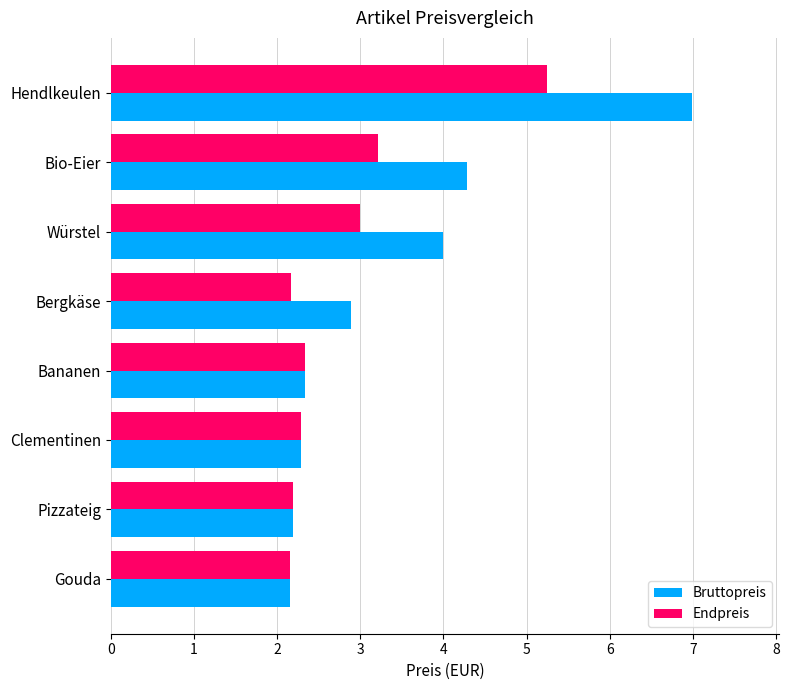

What are all the series names shown in the legend?

Bruttopreis, Endpreis